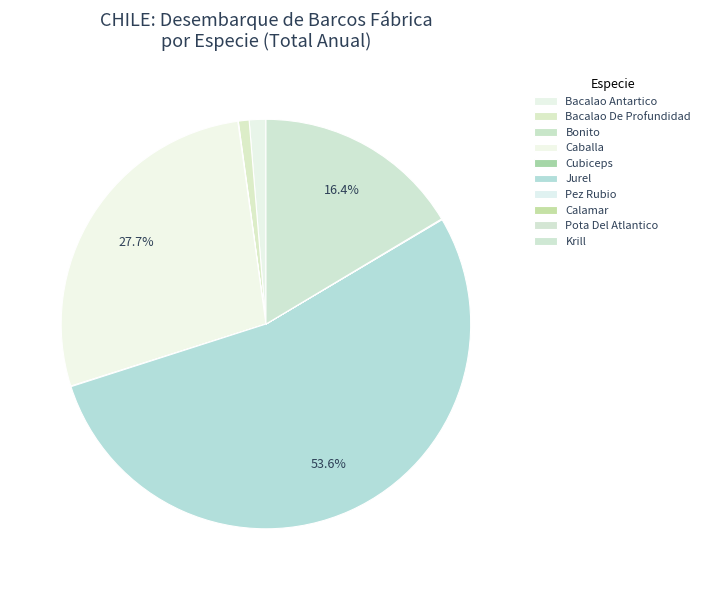

Does Jurel represent more than half of the total?

Yes